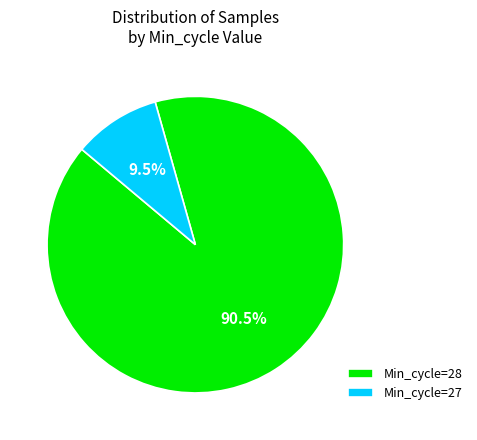

What is the largest slice in the pie chart?

Min_cycle=28